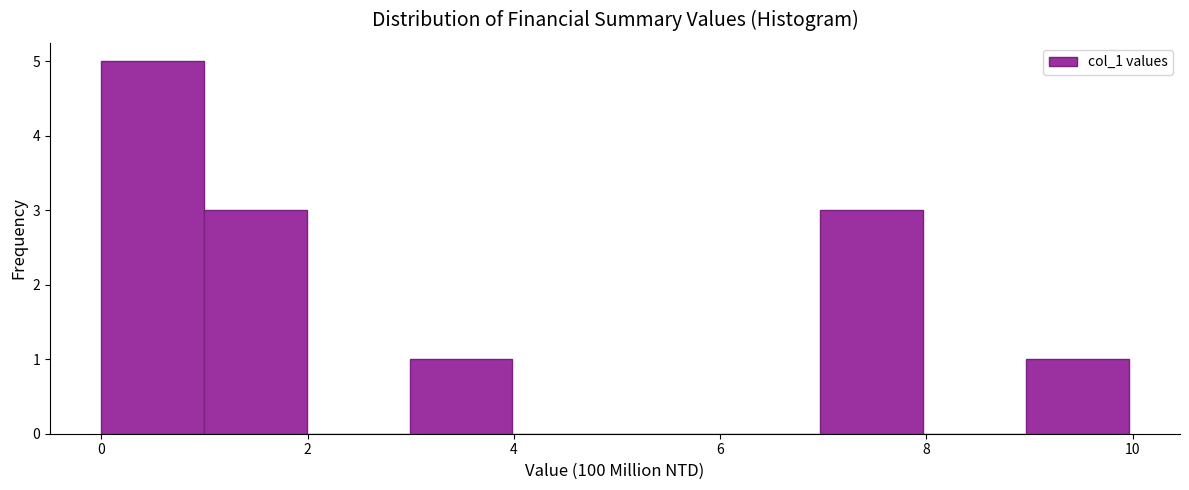

Over which range of the x-axis is the bar tallest?

0 to 1